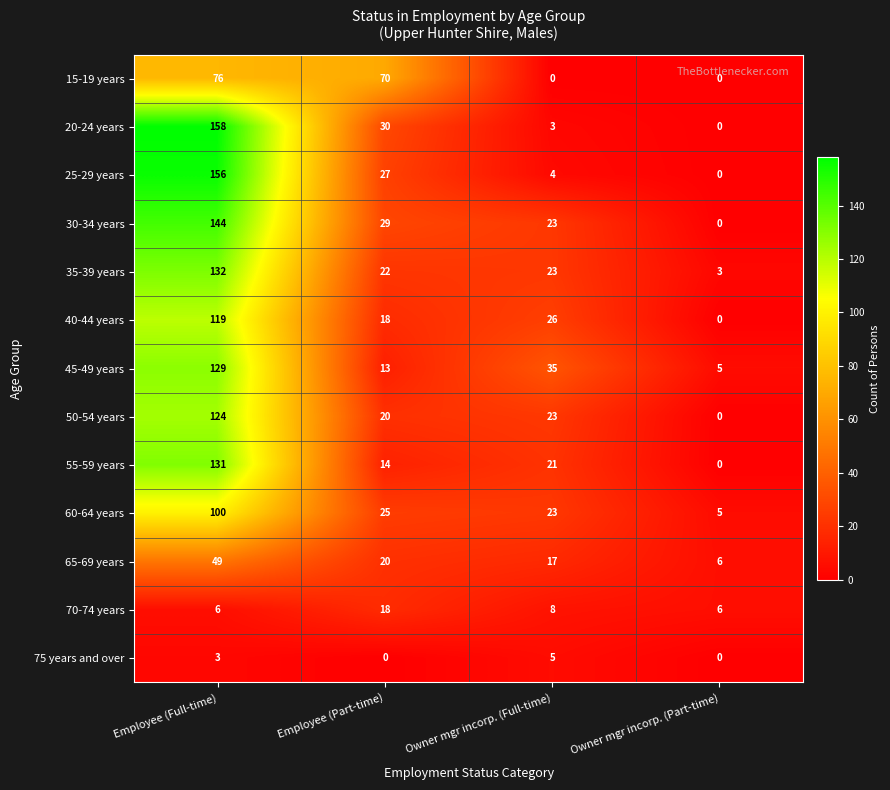

What is the maximum value shown in the chart?

158